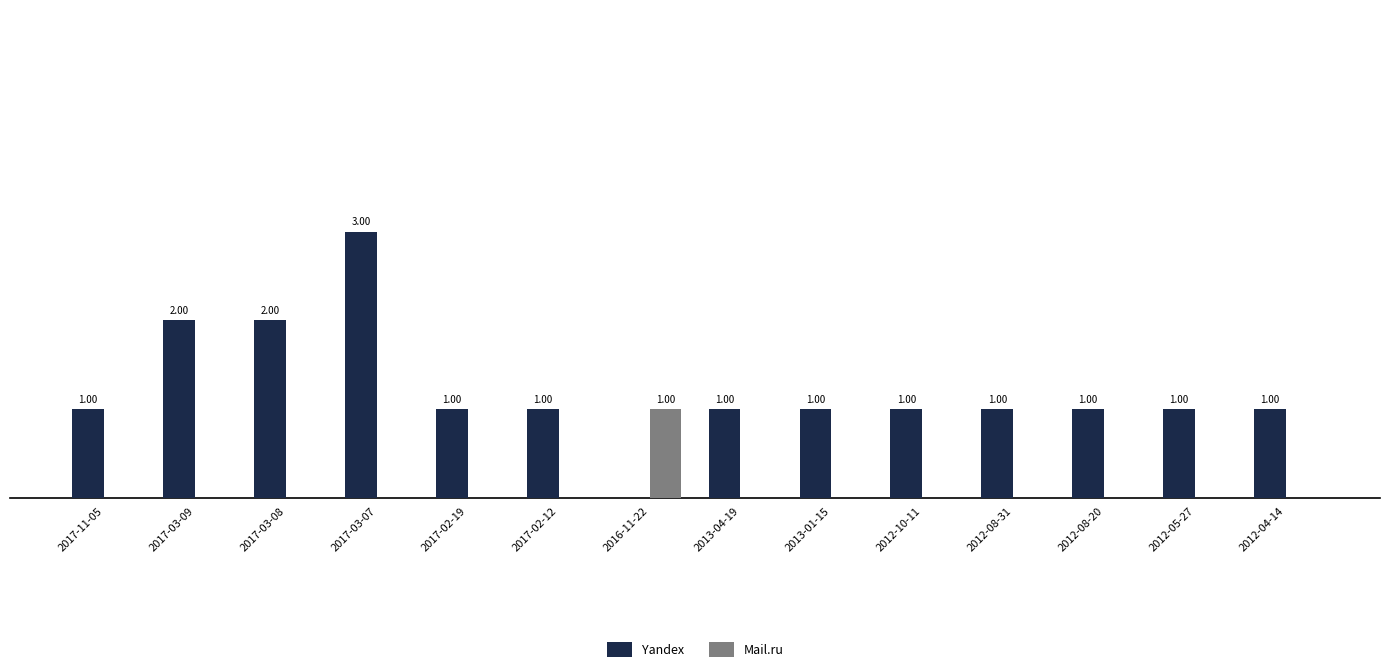

At which category is the sum across all series the highest?

2017-03-07